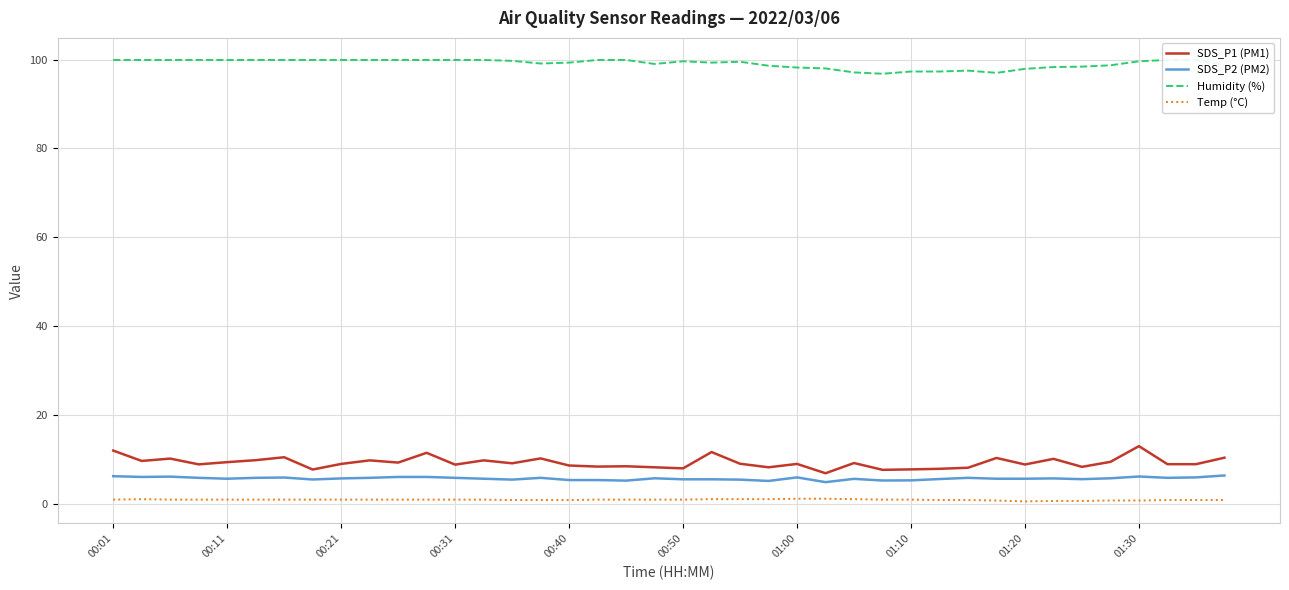

At which label does SDS_P2 (PM2) first exceed 5?

00:01